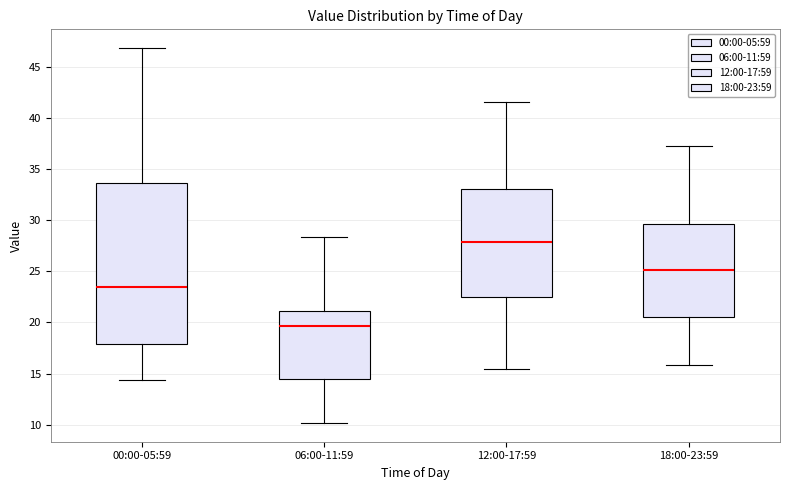

Comparing the boxes themselves (not the whiskers), which one is the tallest?

00:00-05:59